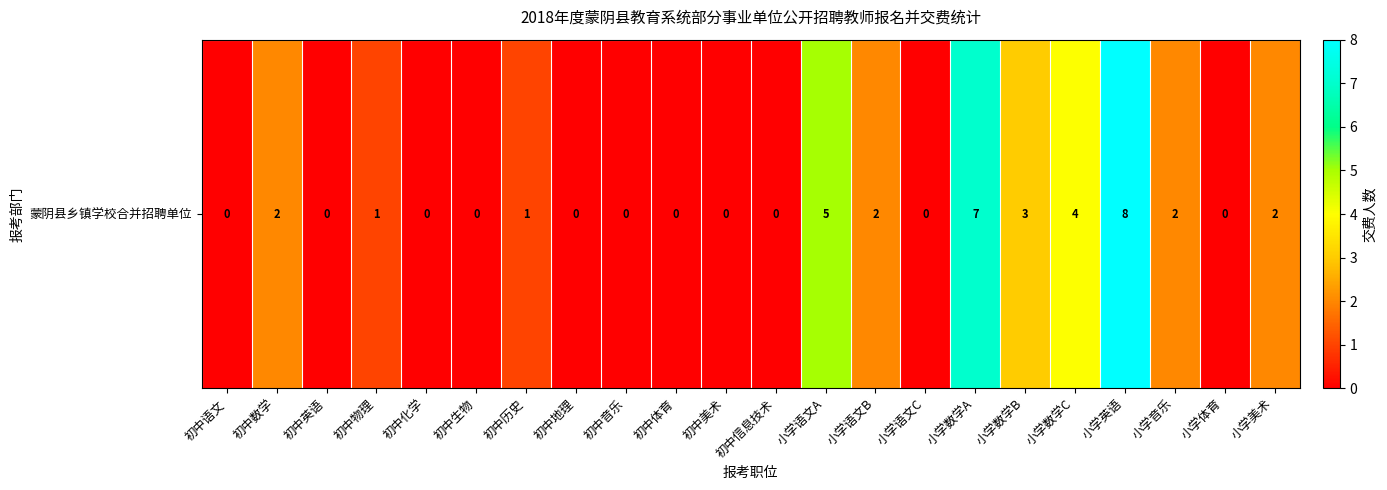

What is the sum of the values at 初中数学 and 初中地理?

2